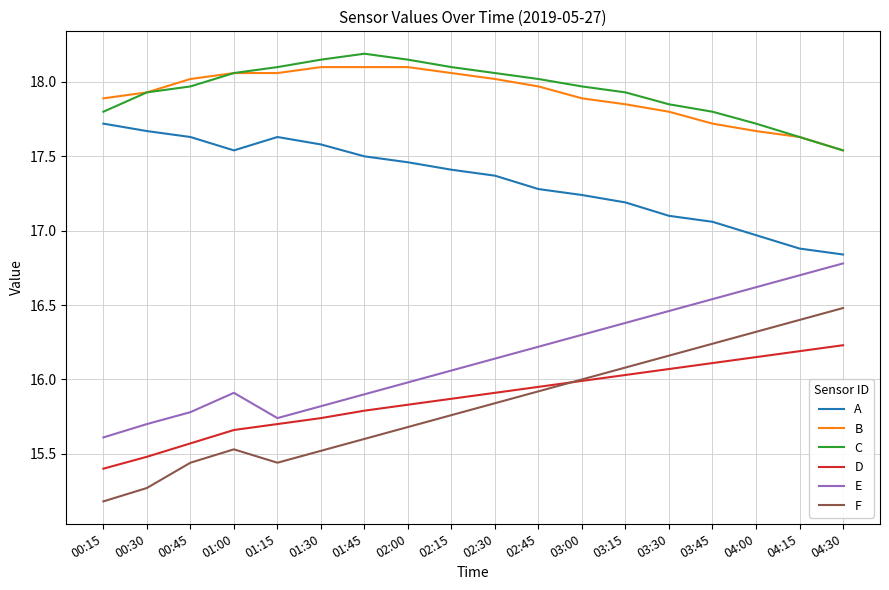

True or false: F and C intersect in this chart.

False